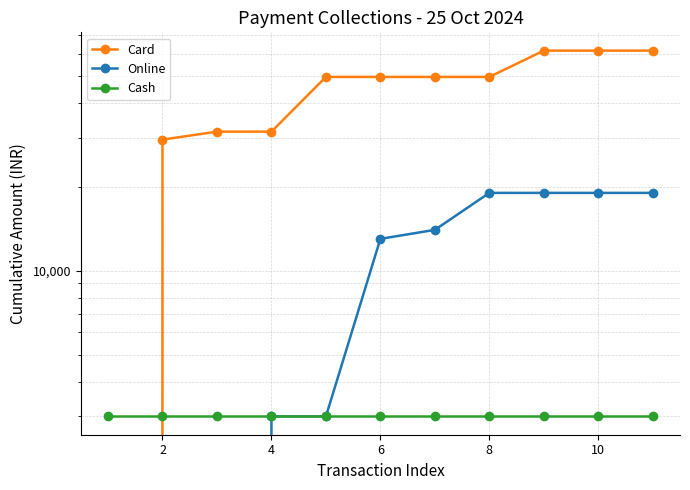

What is the sum of the Cash values at 2 and 4?

6000